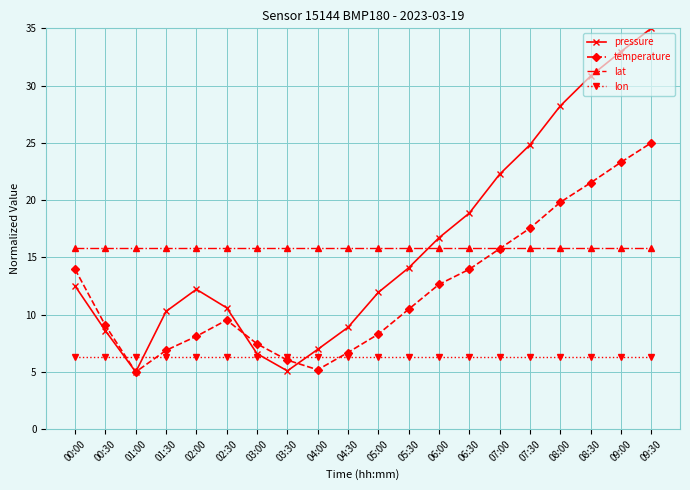

True or false: pressure has more than 0 interior local peaks.

True